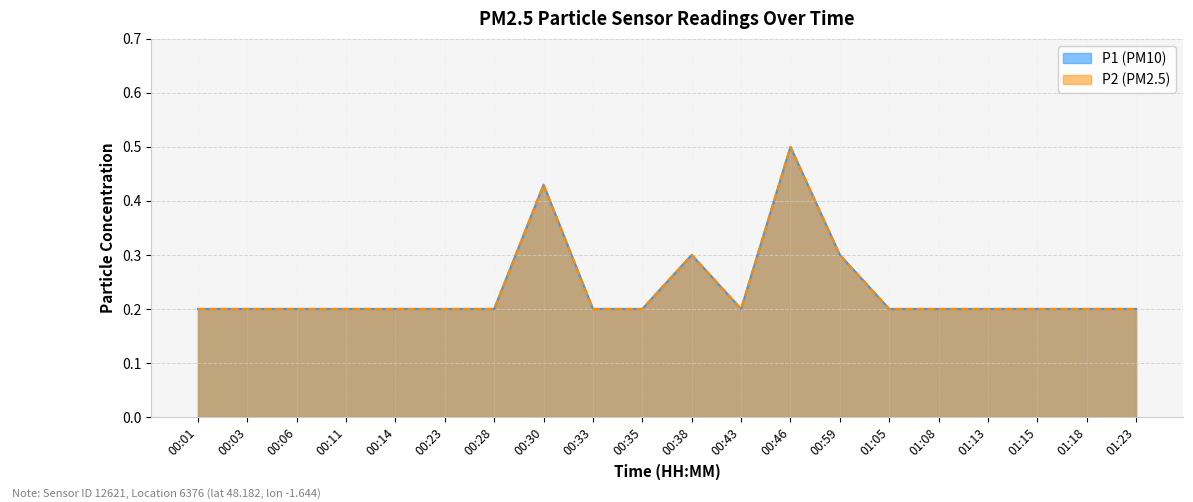

Which label corresponds to the smallest value in the chart?

00:01